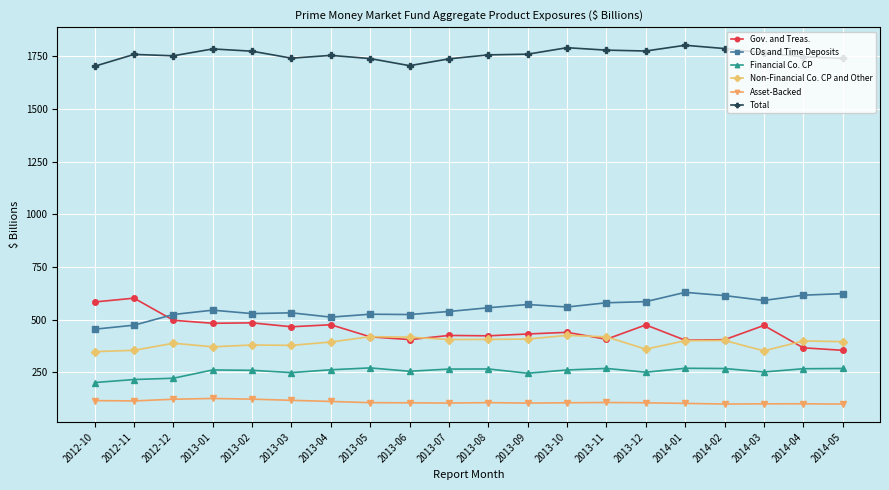

Which category has the lowest value in the CDs and Time Deposits series?

2012-10